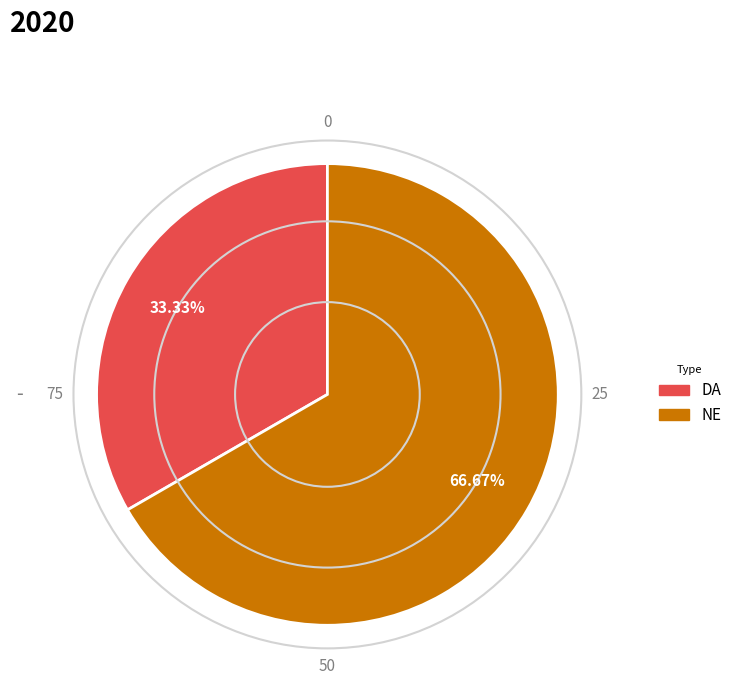

How many slices are in this pie chart?

2